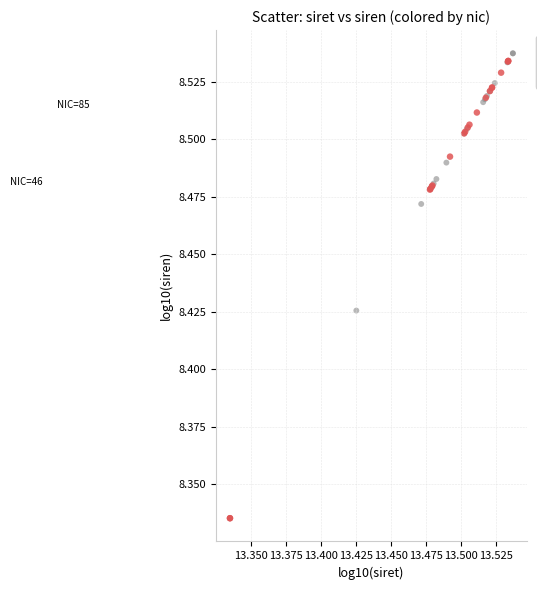

Which series has the widest spread of Y values?

FALSE (signif)